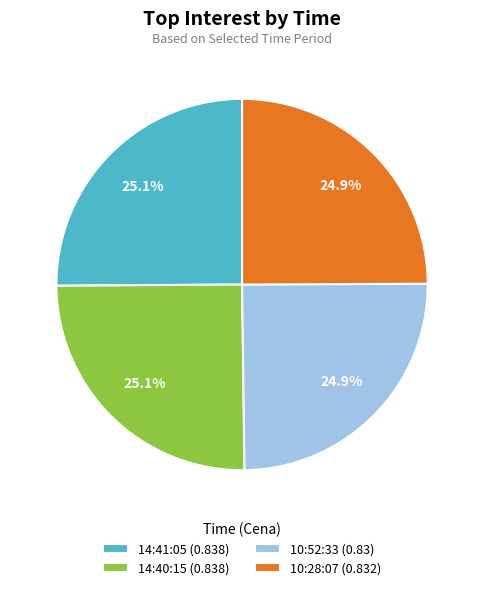

Is there any slice that represents more than half of the pie?

No